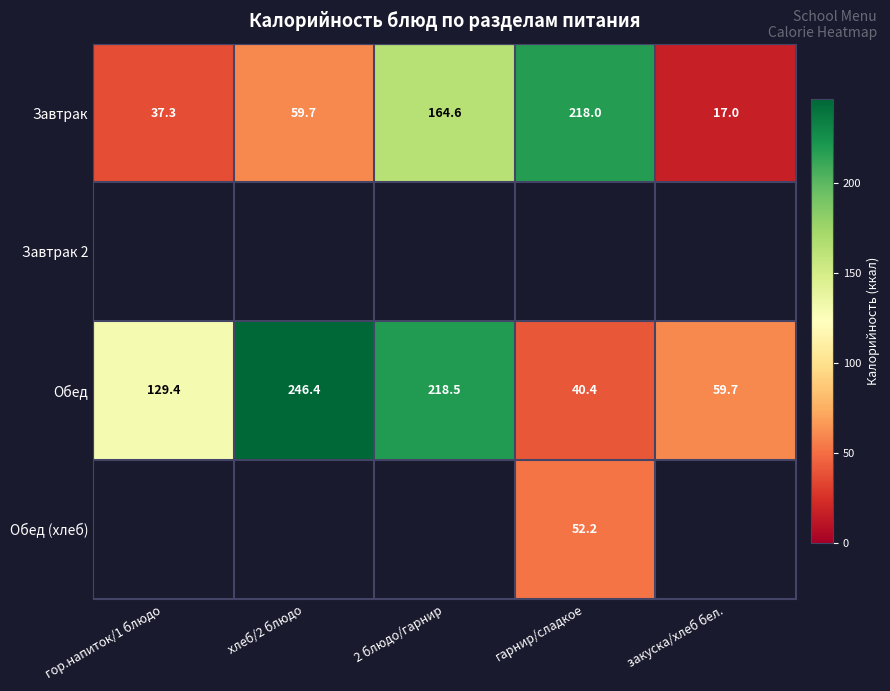

What is the sum of all Обед values?

694.4